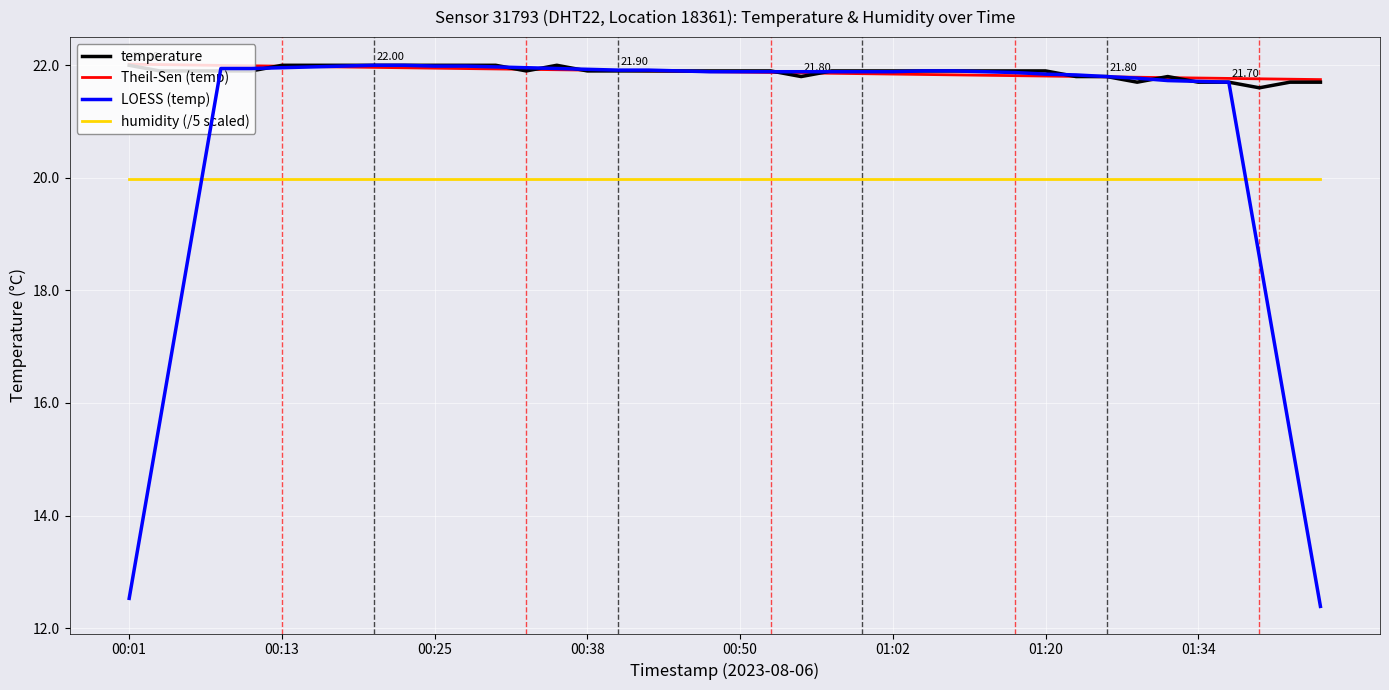

True or false: humidity (/5 scaled) and temperature cross at least once.

False